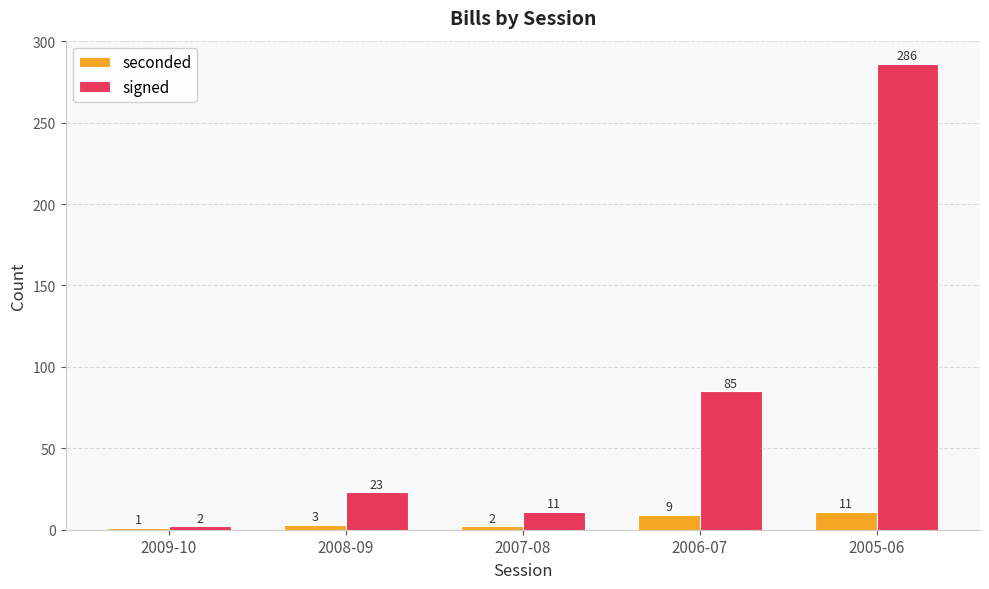

Which series changed the most between 2009-10 and 2008-09?

signed